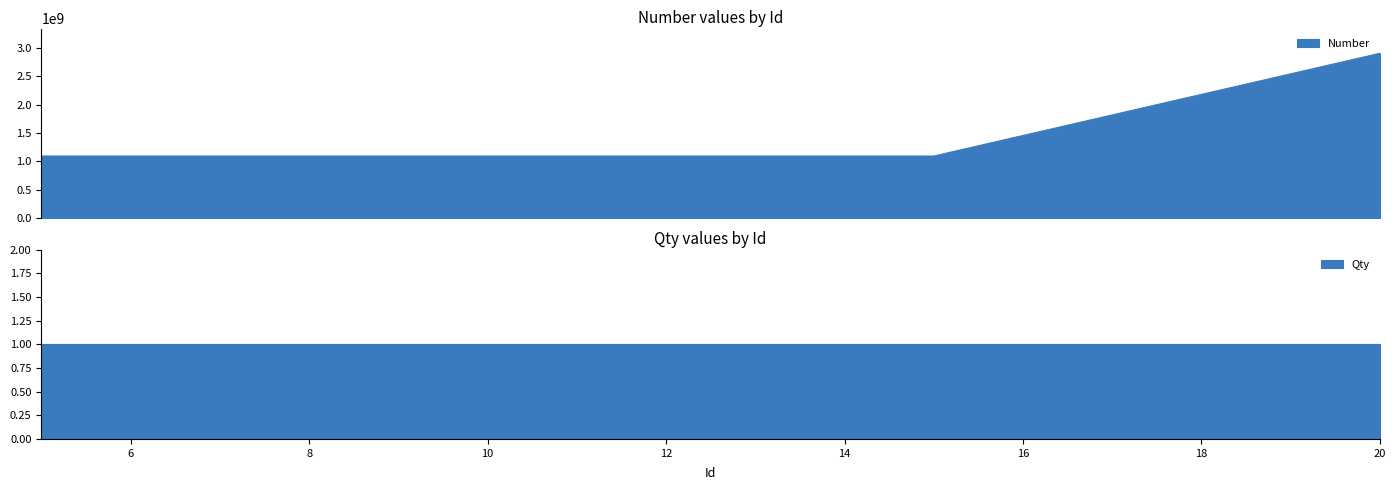

Reading left to right, extract all data points from this chart.

1092471700	1092322100	1092322200	2903740700